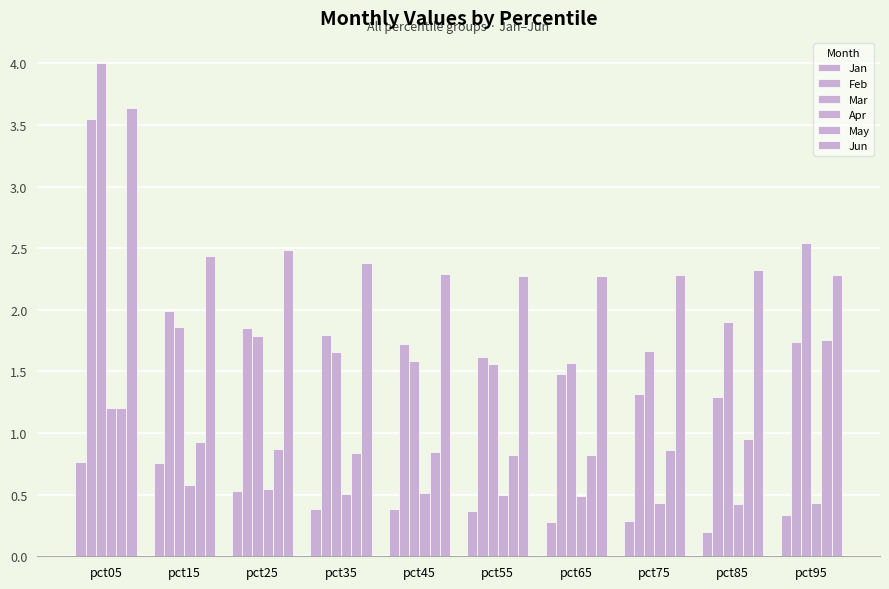

How many distinct data groups are displayed?

6